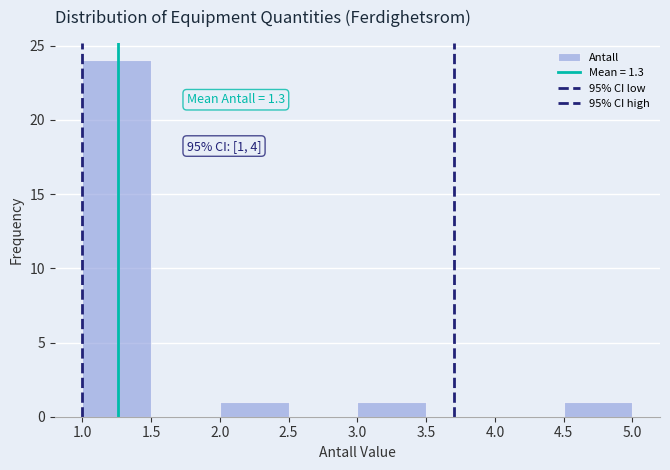

Over which range of the x-axis is the bar tallest?

1.0 to 1.5